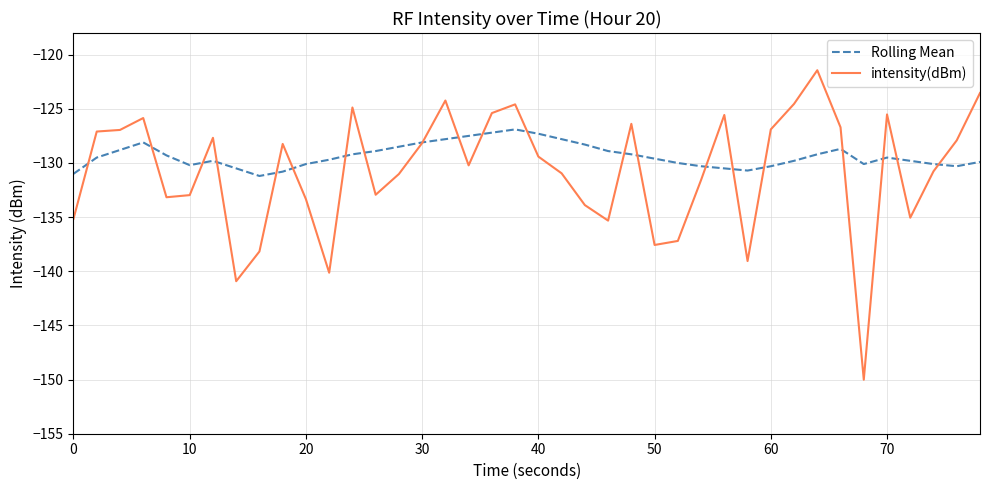

What is the maximum value for Rolling Mean?

-126.9